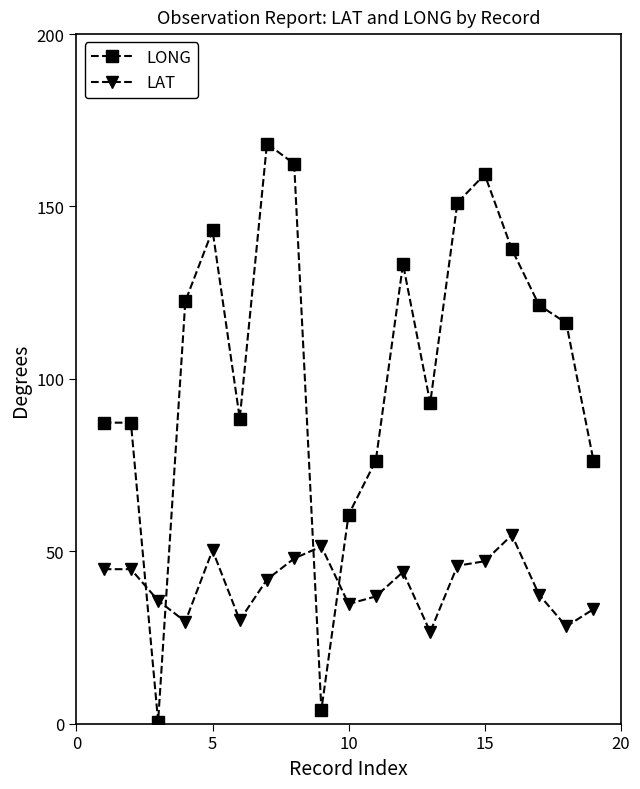

What is the greatest value displayed?

168.2